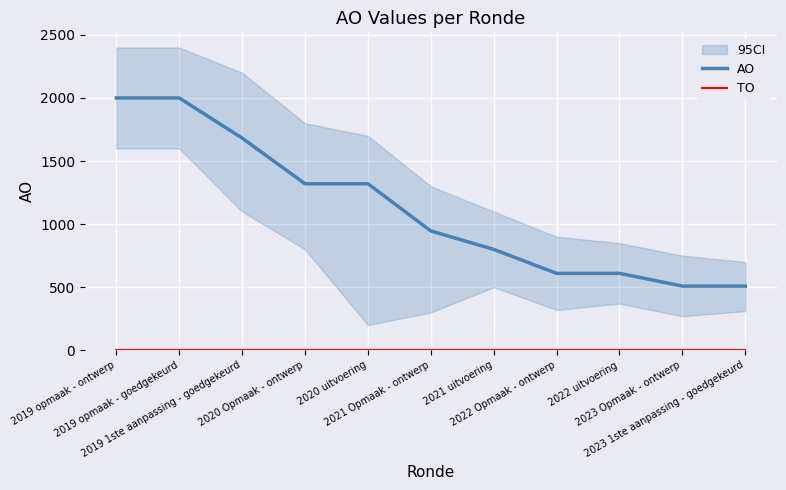

True or false: AO and TO intersect in this chart.

False